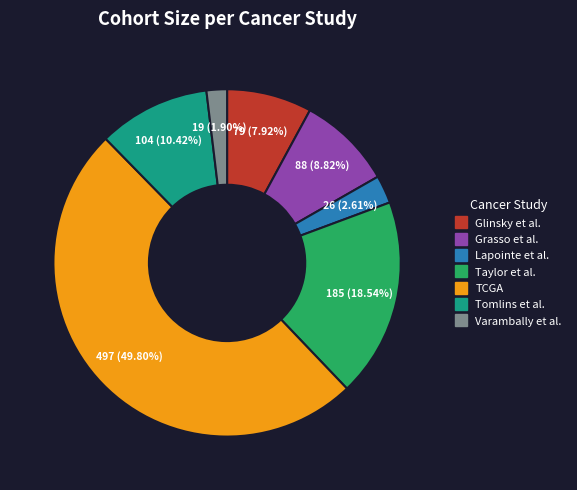

To the nearest percent, what percentage of the pie is Lapointe et al.?

3%